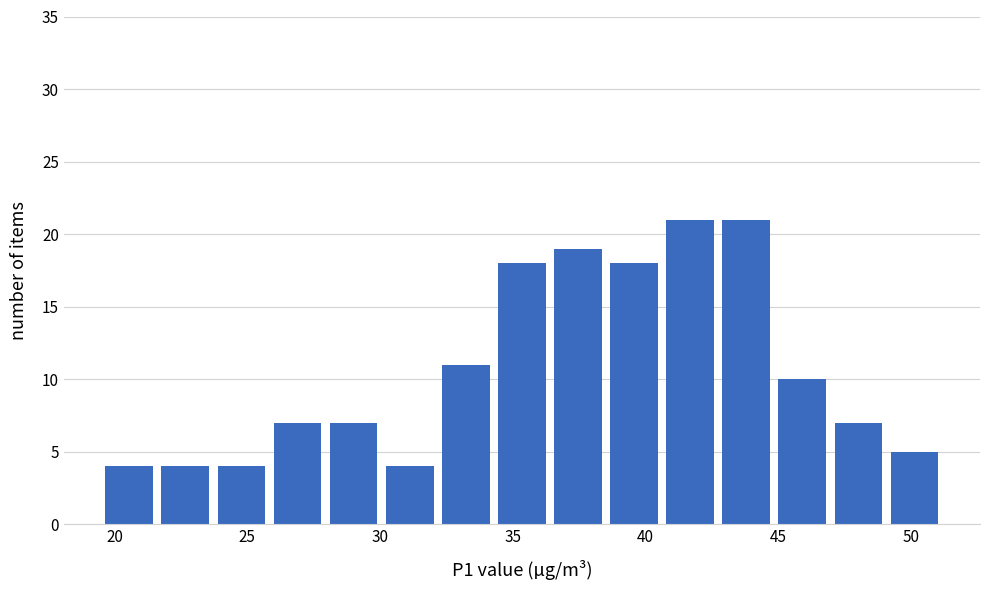

Reading left to right, transcribe this chart: for each bar, give the range it covers on the x-axis and its height. Neither the bar edges nor the heights are printed on the chart, so give them approximately, as read against the axes.

19.5 to 21.5: 4
21.5 to 23.5: 4
23.5 to 26.0: 4
26.0 to 28.0: 7
28.0 to 30.0: 7
30.0 to 32.0: 4
32.0 to 34.5: 11
34.5 to 36.5: 18
36.5 to 38.5: 19
38.5 to 40.5: 18
40.5 to 42.5: 21
42.5 to 45.0: 21
45.0 to 47.0: 10
47.0 to 49.0: 7
49.0 to 51.0: 5